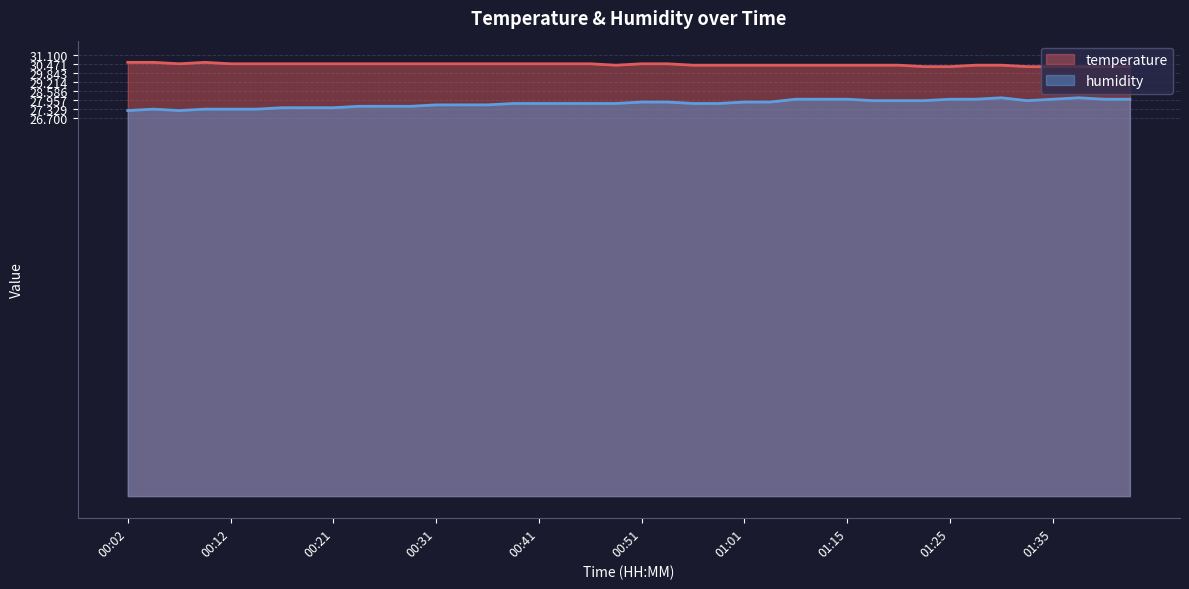

Which category has the lowest value across all series?

00:02